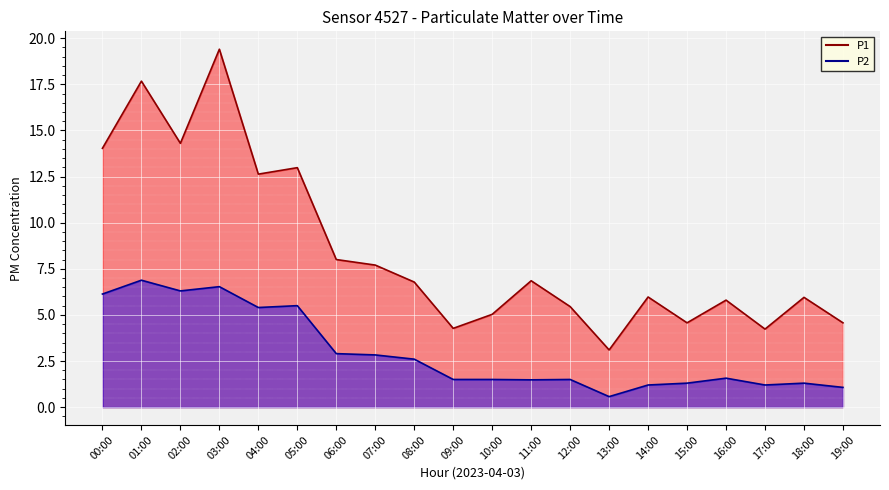

What is the lowest value of the P1 series?

3.1